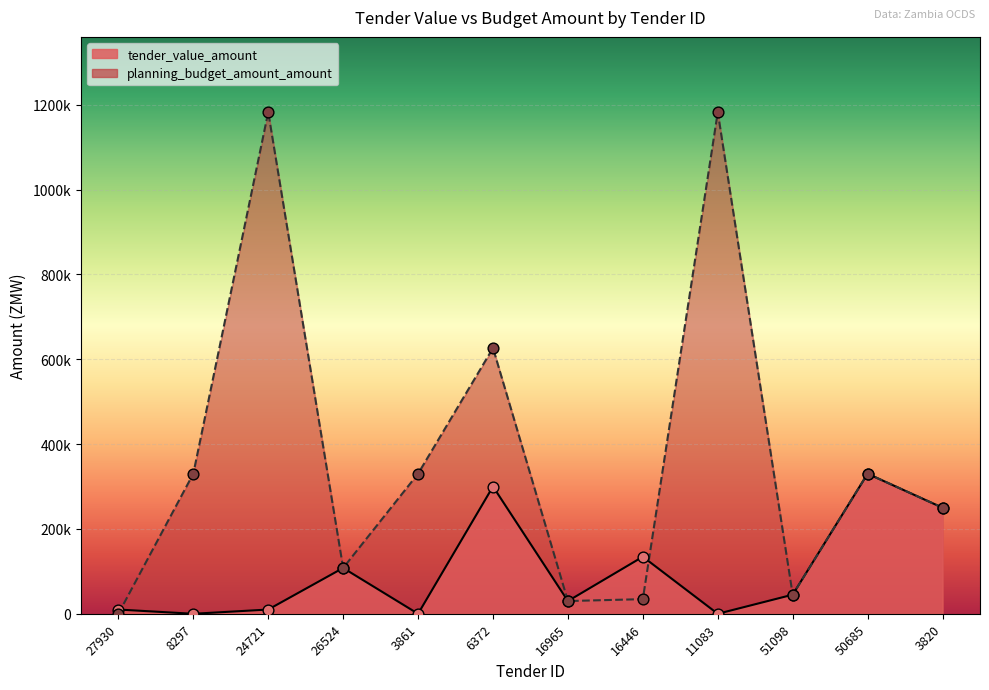

What are all the series names shown in the legend?

tender_value_amount, planning_budget_amount_amount